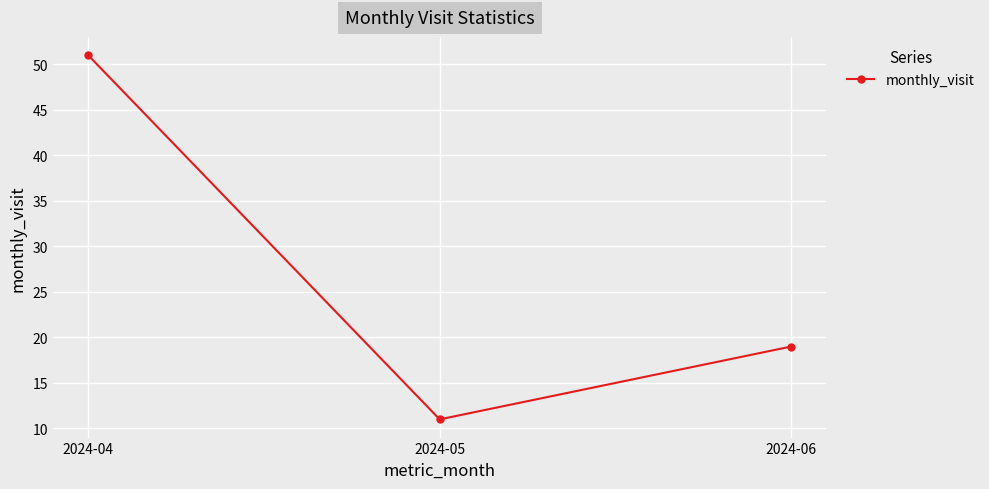

At which category does the chart reach its minimum across all series?

2024-05